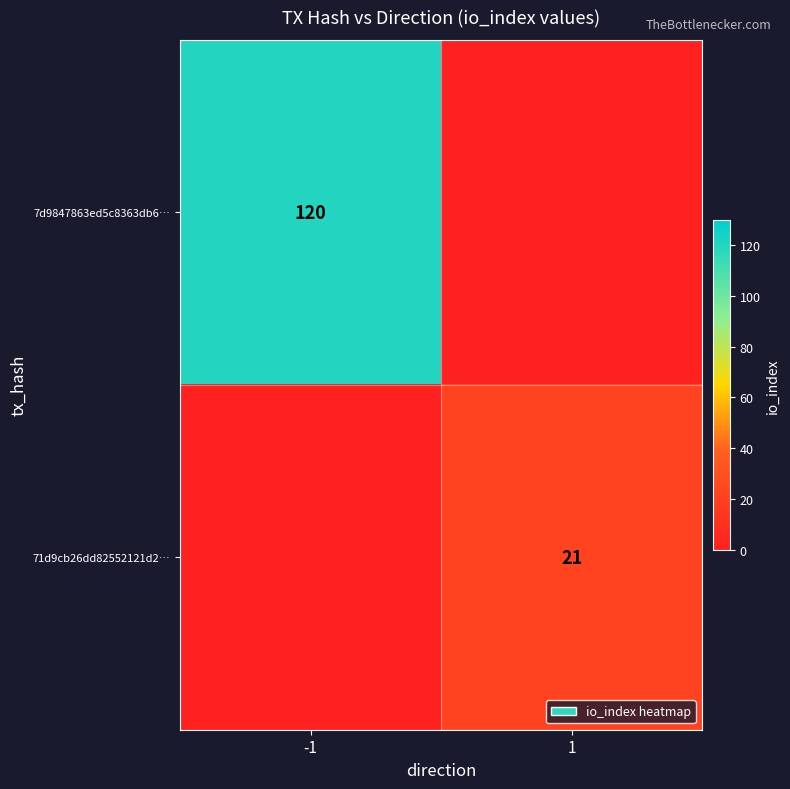

True or false: 7d9847863ed5c8363db6… has a value of 161 at -1.

False